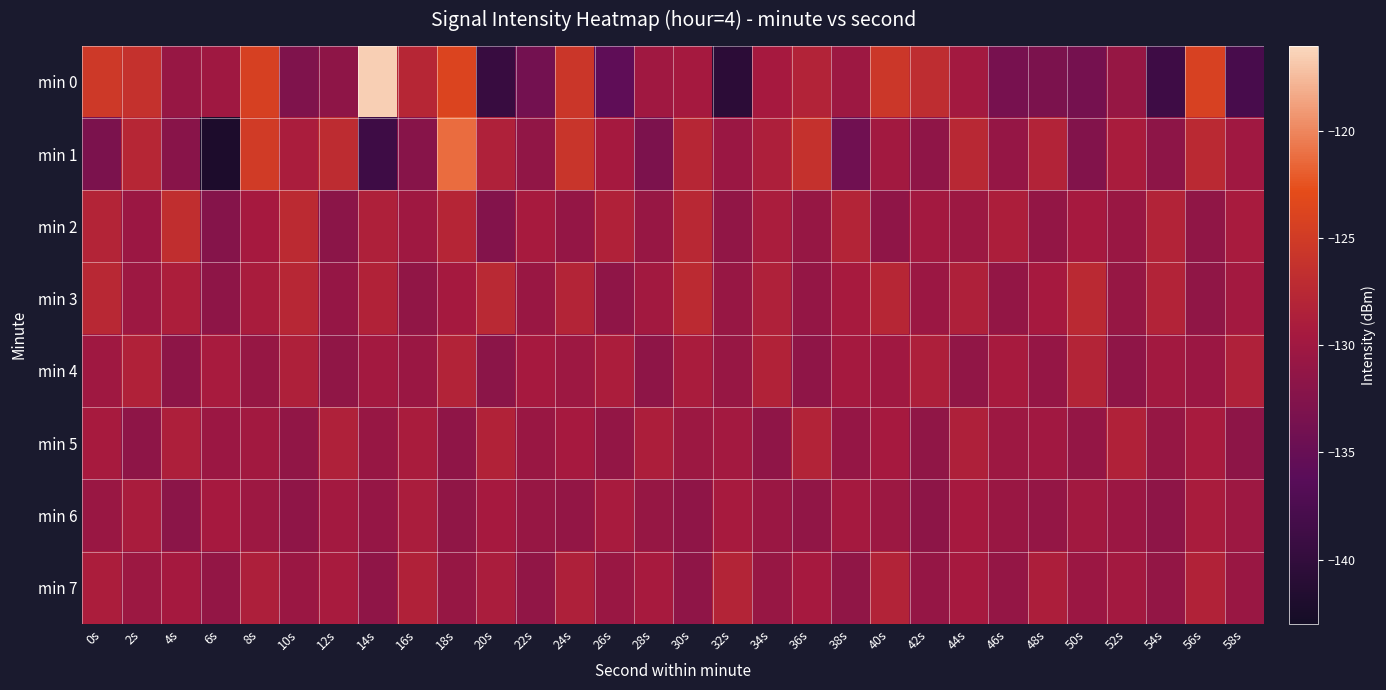

Between 32s and 40s, which series saw the biggest shift?

min 0